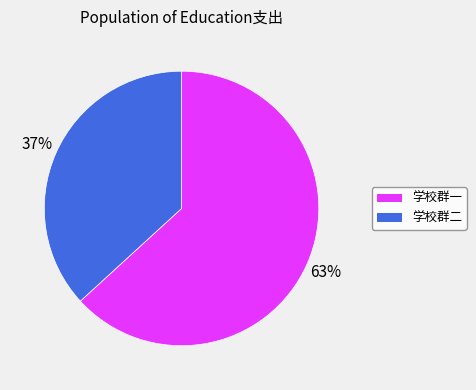

Does any single category account for the majority?

Yes